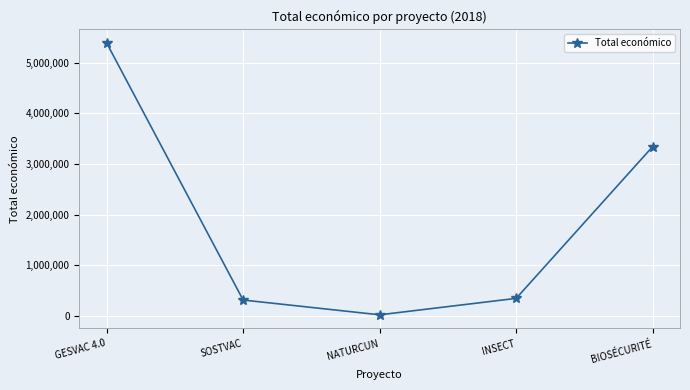

What is the difference between the values at SOSTVAC and GESVAC 4.0?

5079045